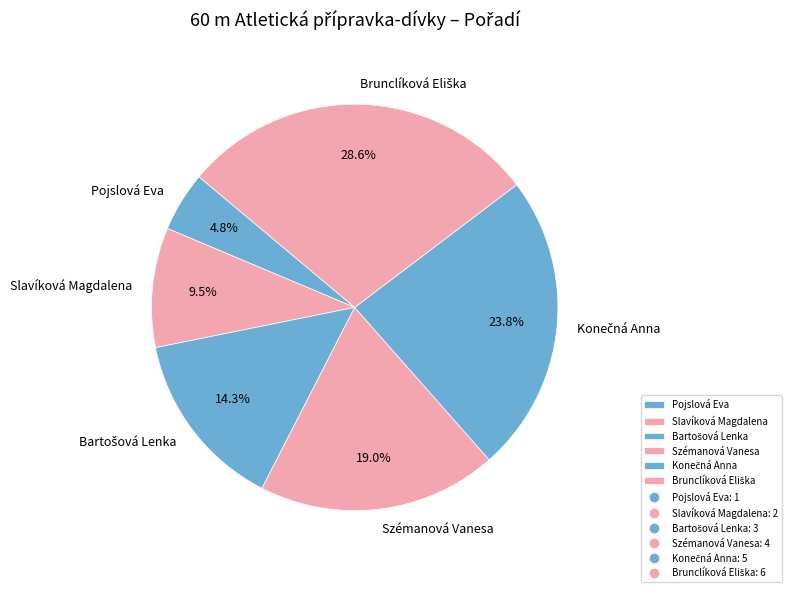

Is there a majority slice in this chart?

No